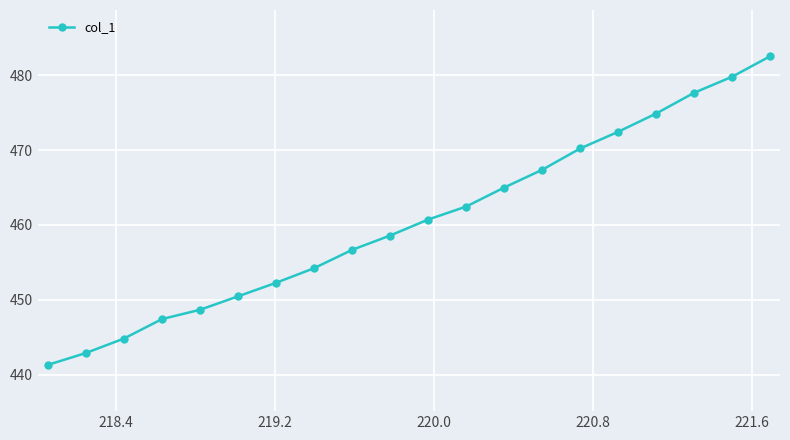

True or false: there are more than 1 points higher than both neighbors.

False